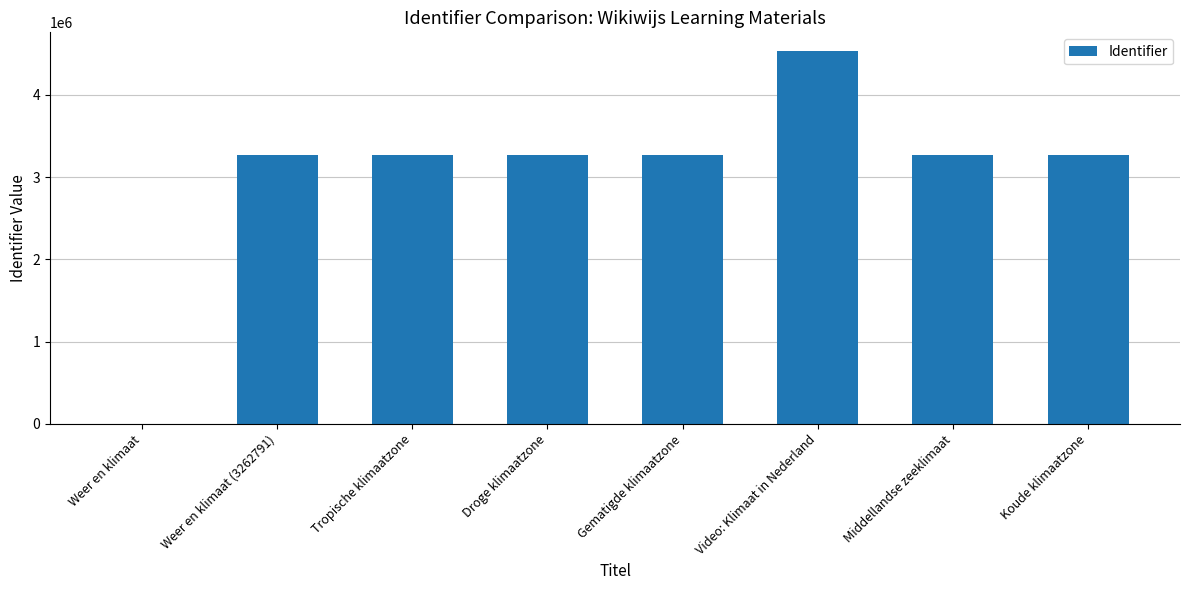

What is the ratio of the value at Droge klimaatzone to the value at Tropische klimaatzone?

1.0